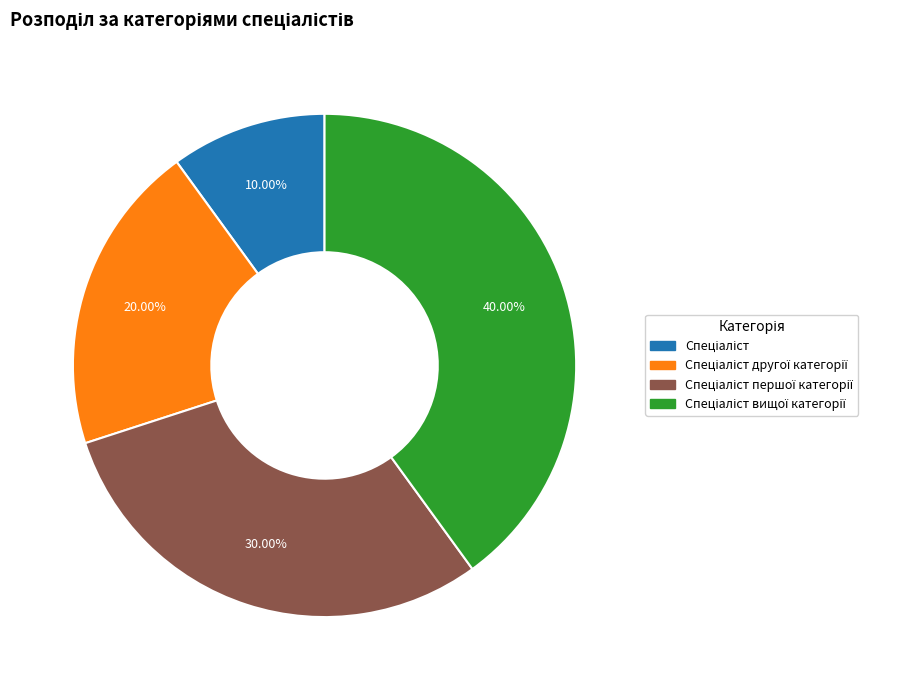

Does any single category account for the majority?

No